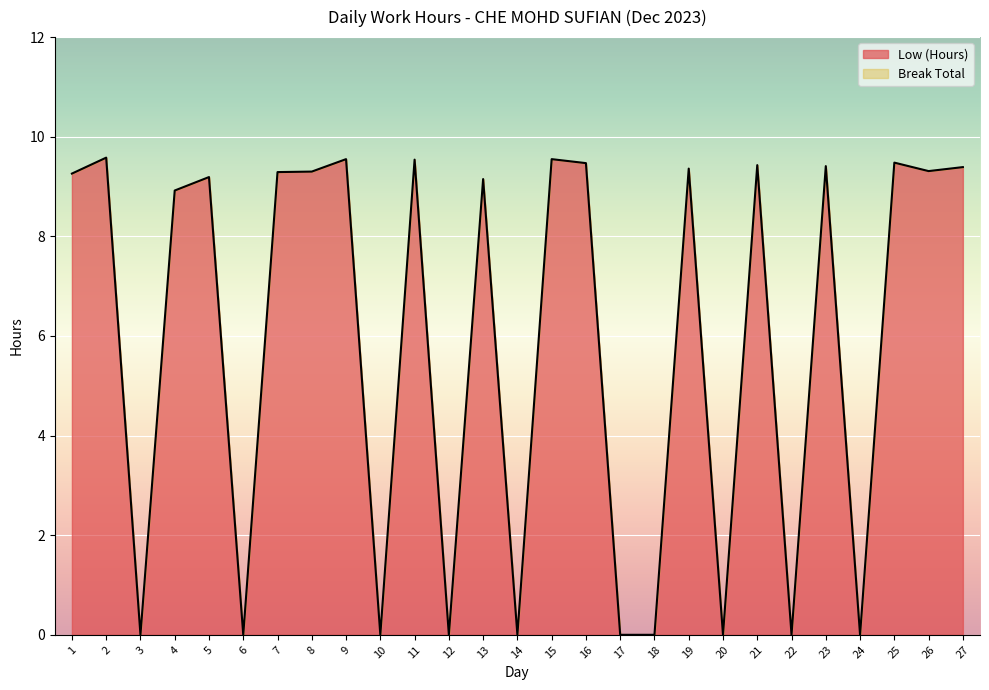

Reading right to left, extract all data points from this chart.

27=9.4	26=9.3	25=9.5	24=0.0	23=9.4	22=0.0	21=9.4	20=0.0	19=9.4	18=0.0	17=0.0	16=9.5	15=9.6	14=0.0	13=9.2	12=0.0	11=9.5	10=0.0	9=9.6	8=9.3	7=9.3	6=0.0	5=9.2	4=8.9	3=0.0	2=9.6	1=9.3